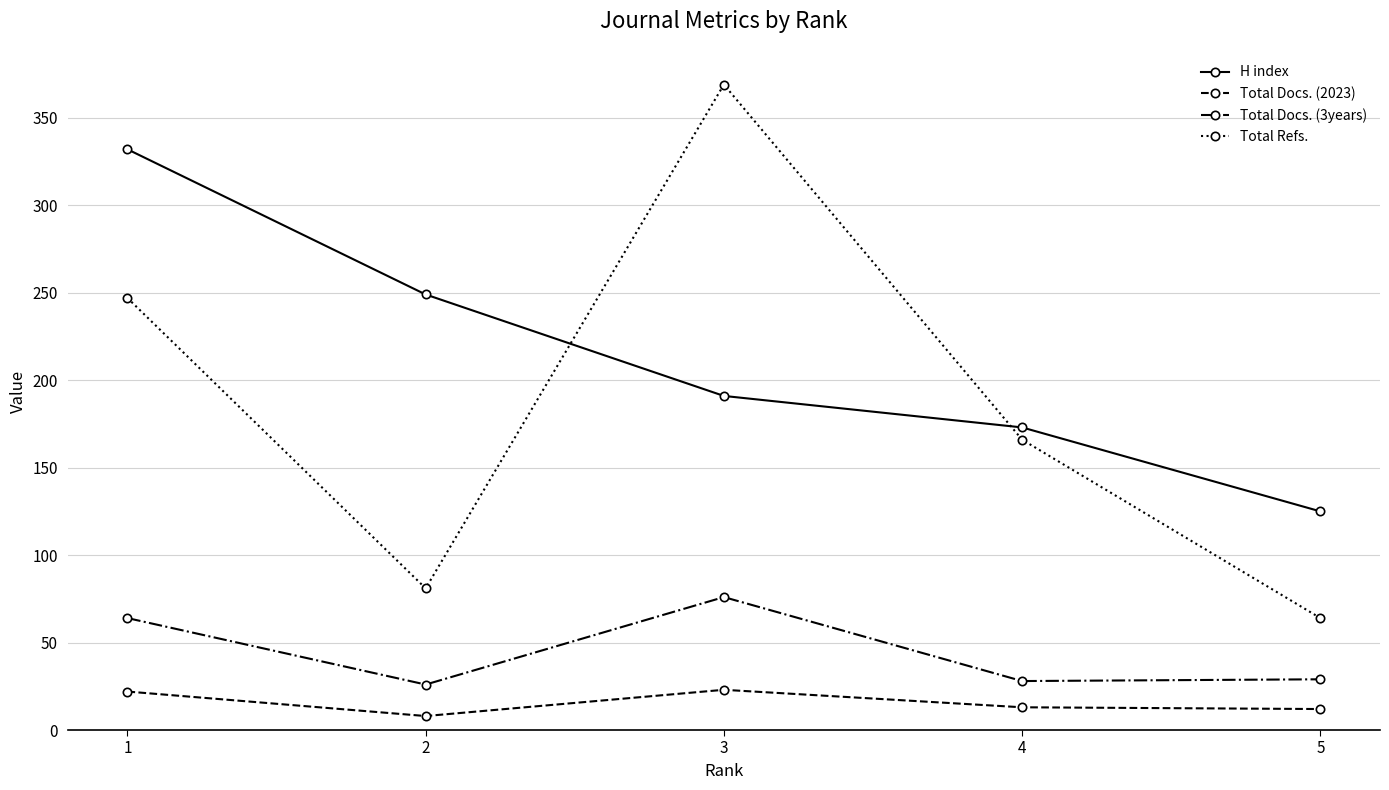

Which series has the largest range (max minus min)?

Total Refs.